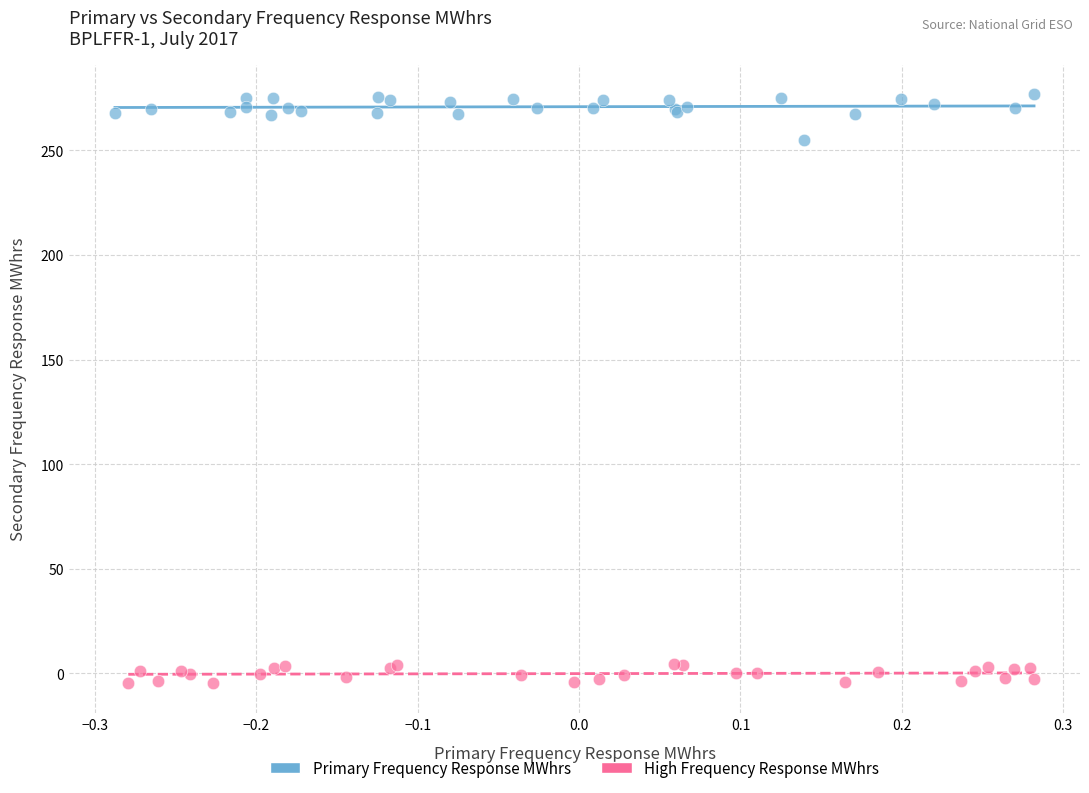

Which series reaches the maximum Y coordinate?

Primary Frequency Response MWhrs